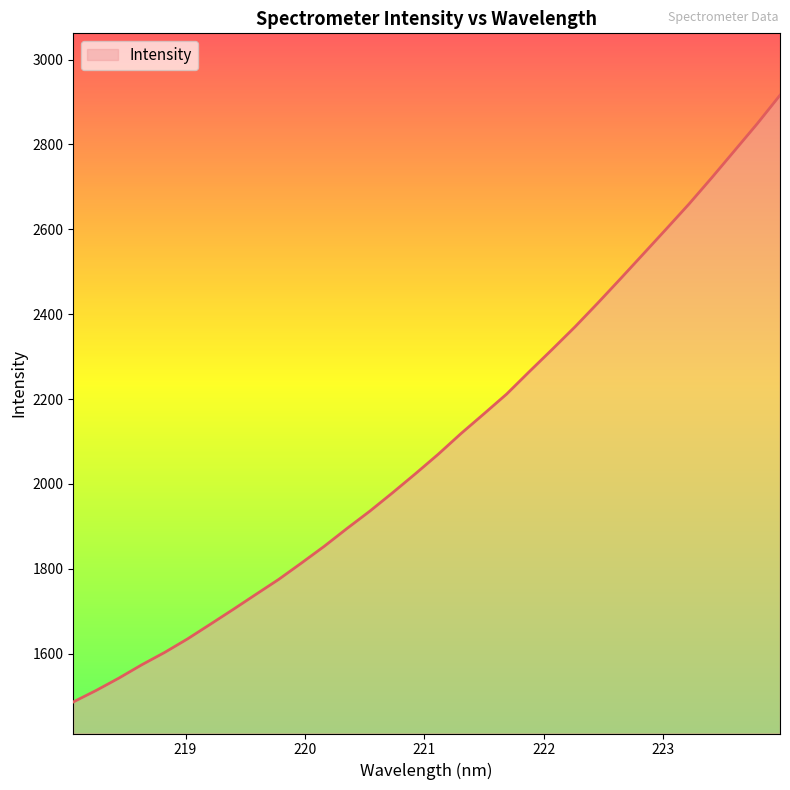

What is the difference between the maximum and minimum values?

1429.4